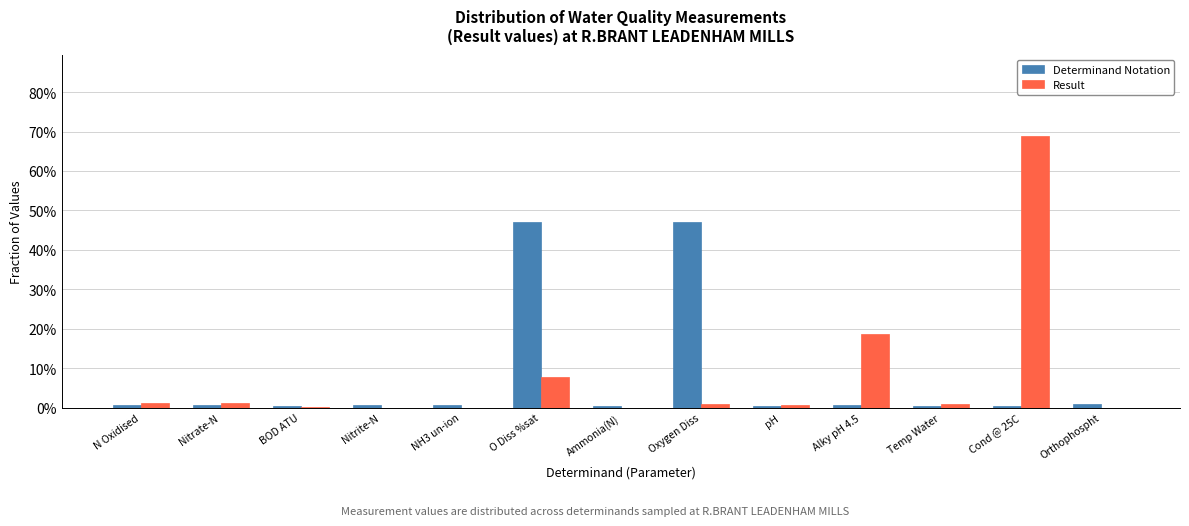

Between Nitrite-N and Oxygen Diss, which series saw the biggest shift?

Determinand Notation